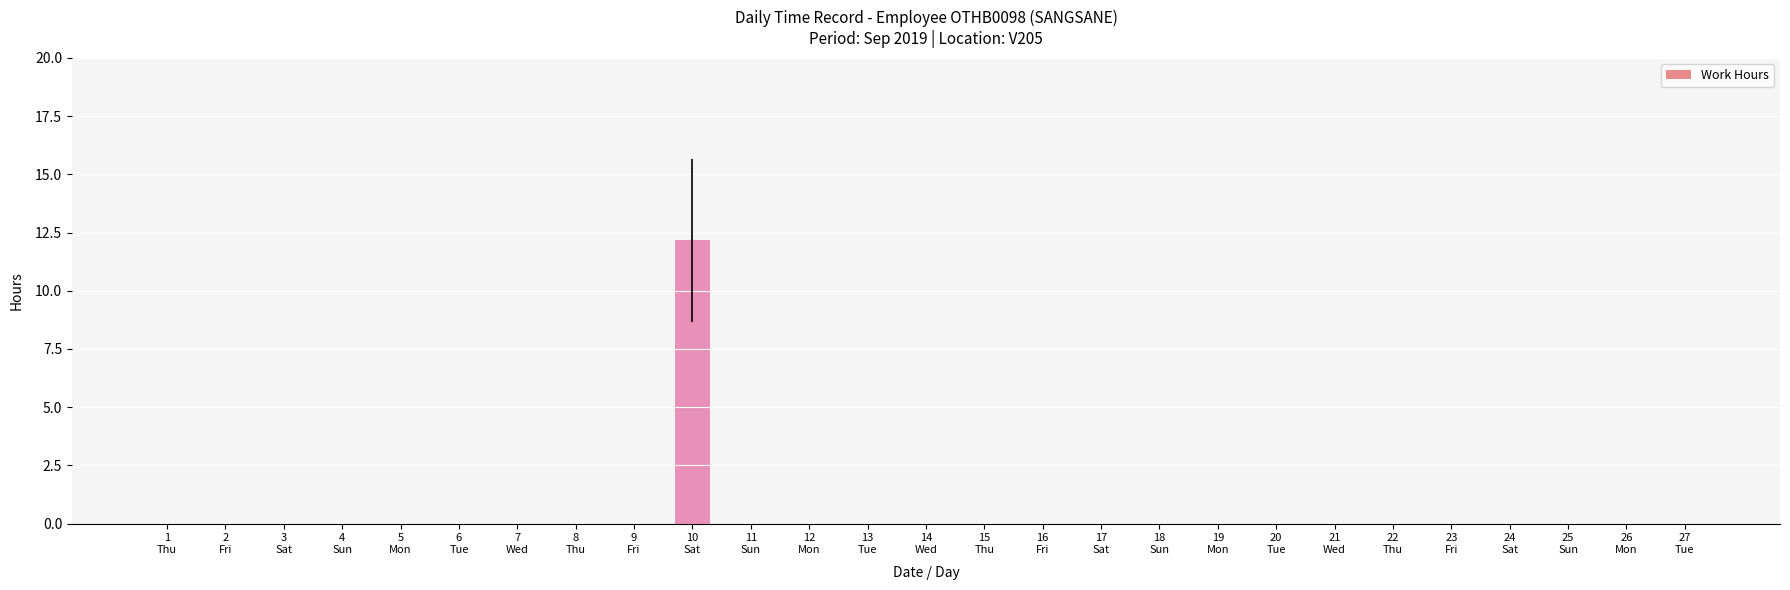

The value at 3
Sat is 5.3. True or false?

False